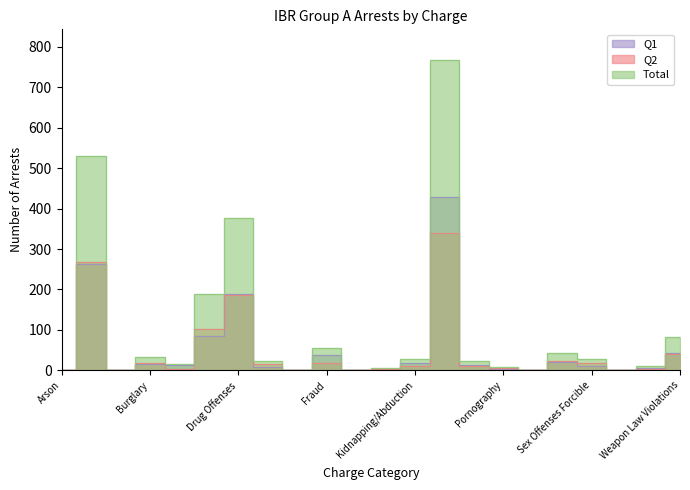

What is the label of the 22nd point from the left?

Weapon Law Violations